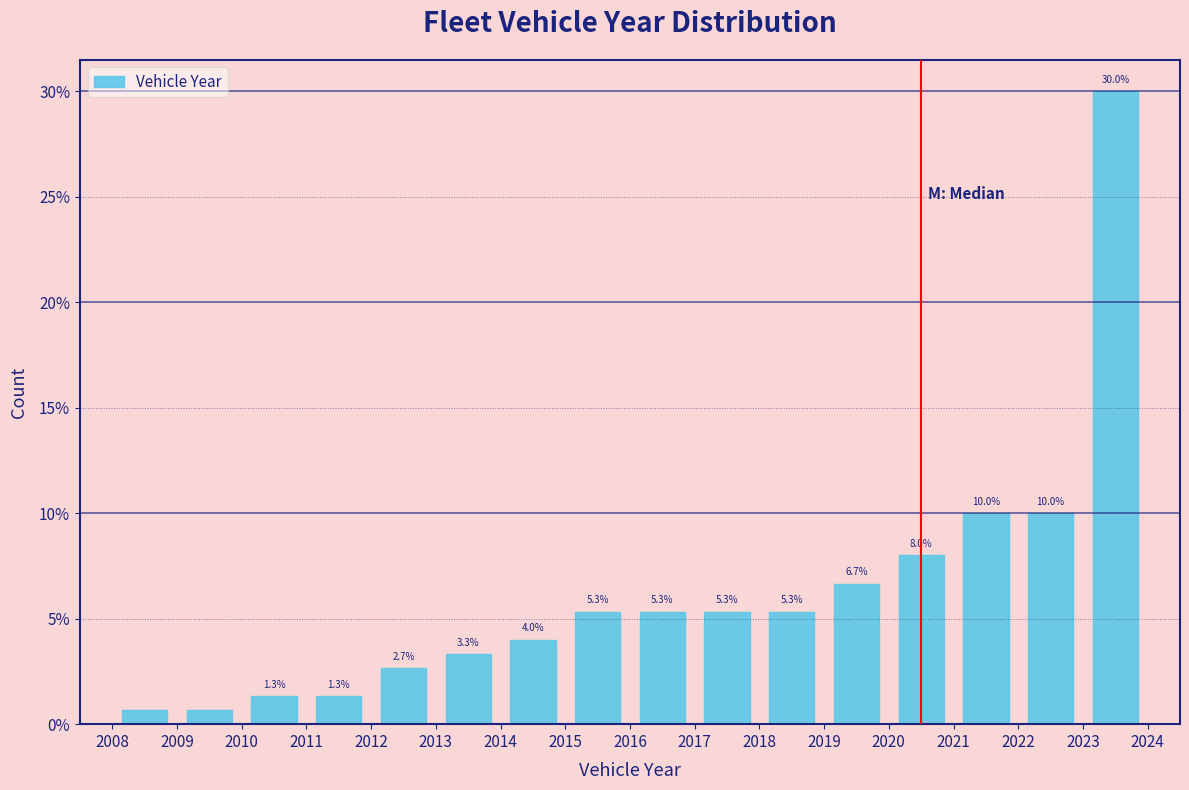

Over which range of the x-axis is the bar tallest?

2023 to 2024